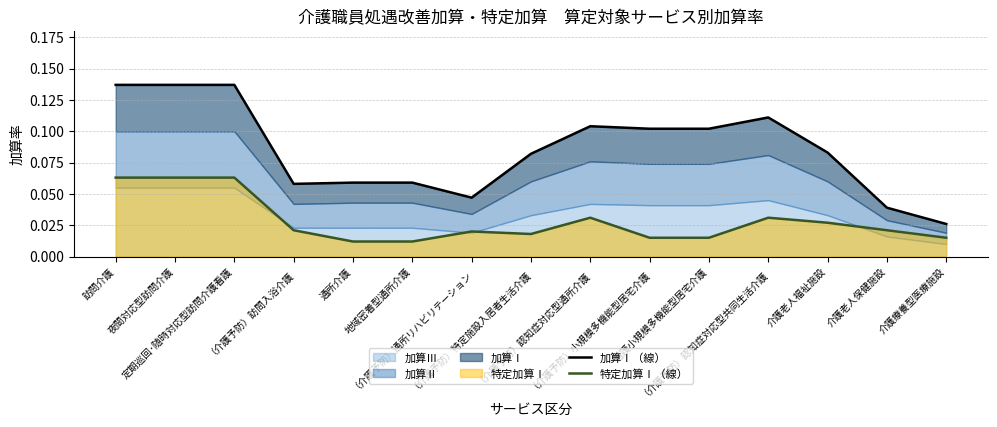

What is the spread (max minus min) of values at 夜間対応型訪問介護?

0.1